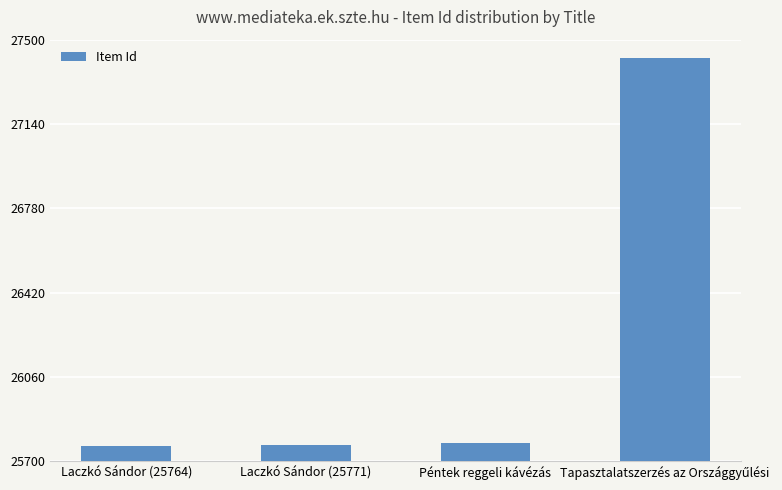

What is the maximum value shown in the chart?

27420